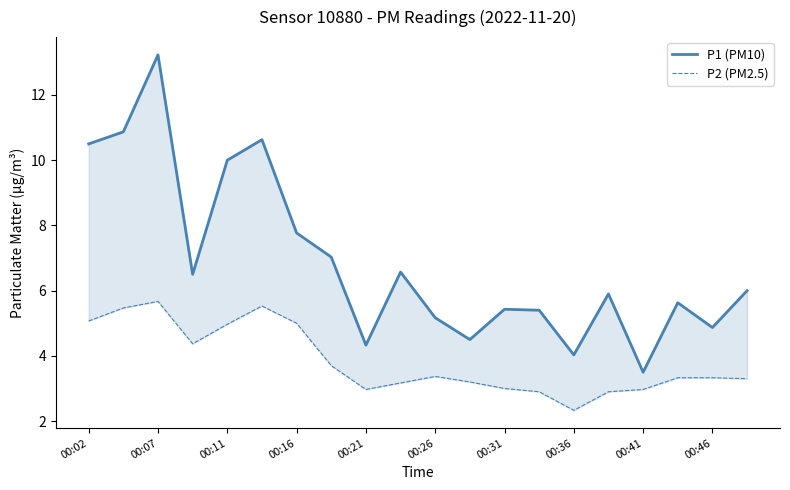

Between 00:21 and 00:41, which series saw the biggest shift?

P1 (PM10)